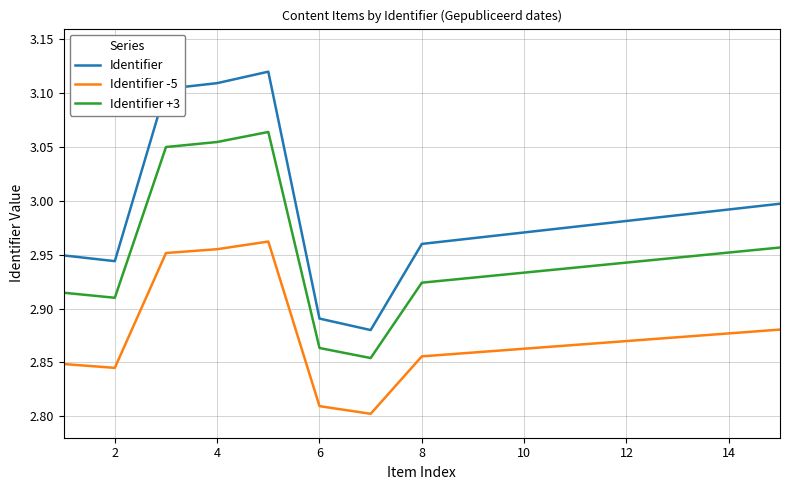

List the series in order of their overall mean, highest first.

Identifier, Identifier +3, Identifier -5